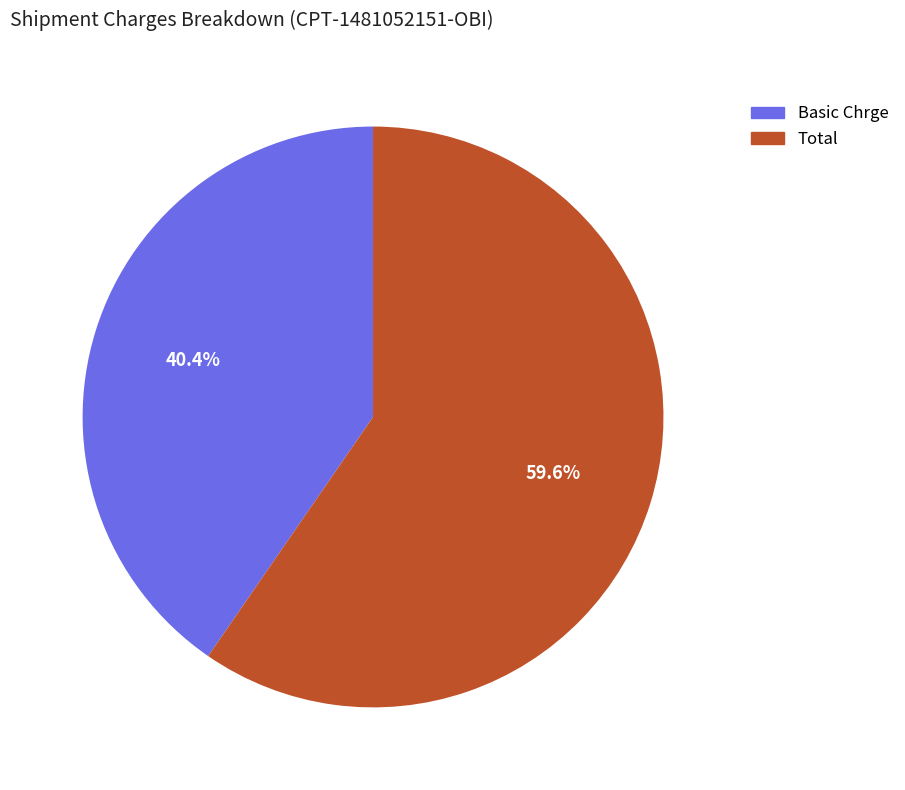

What percentage do Basic Chrge and Total together represent?

100.0%